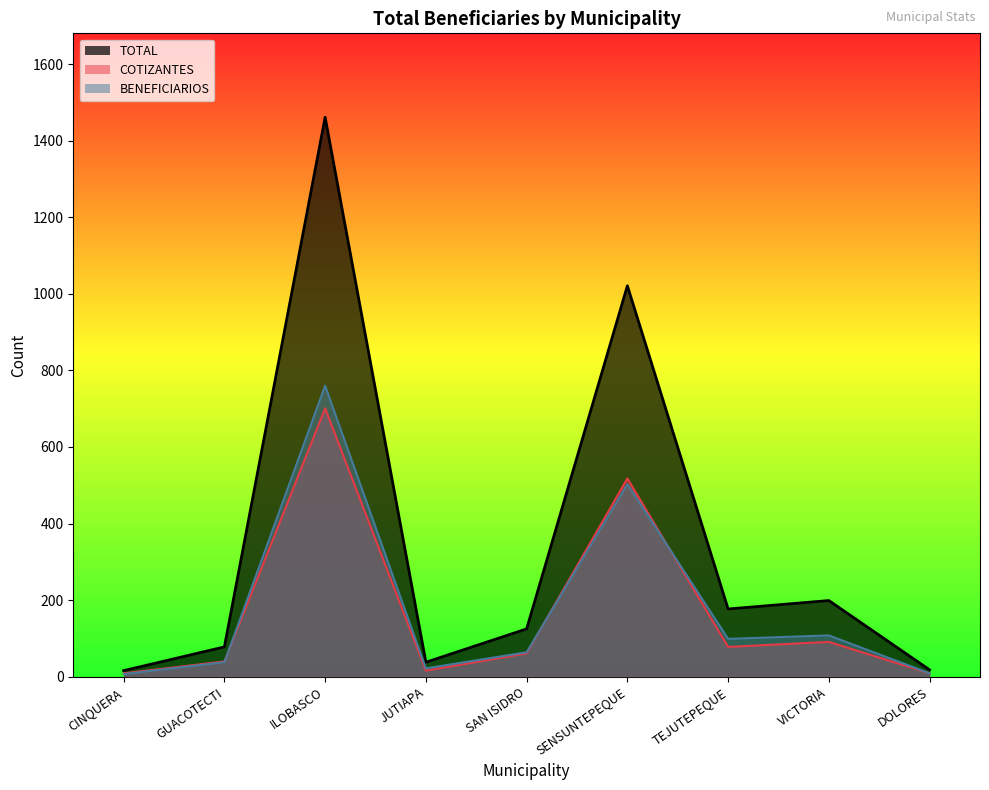

Which has a higher value, VICTORIA or SAN ISIDRO?

VICTORIA